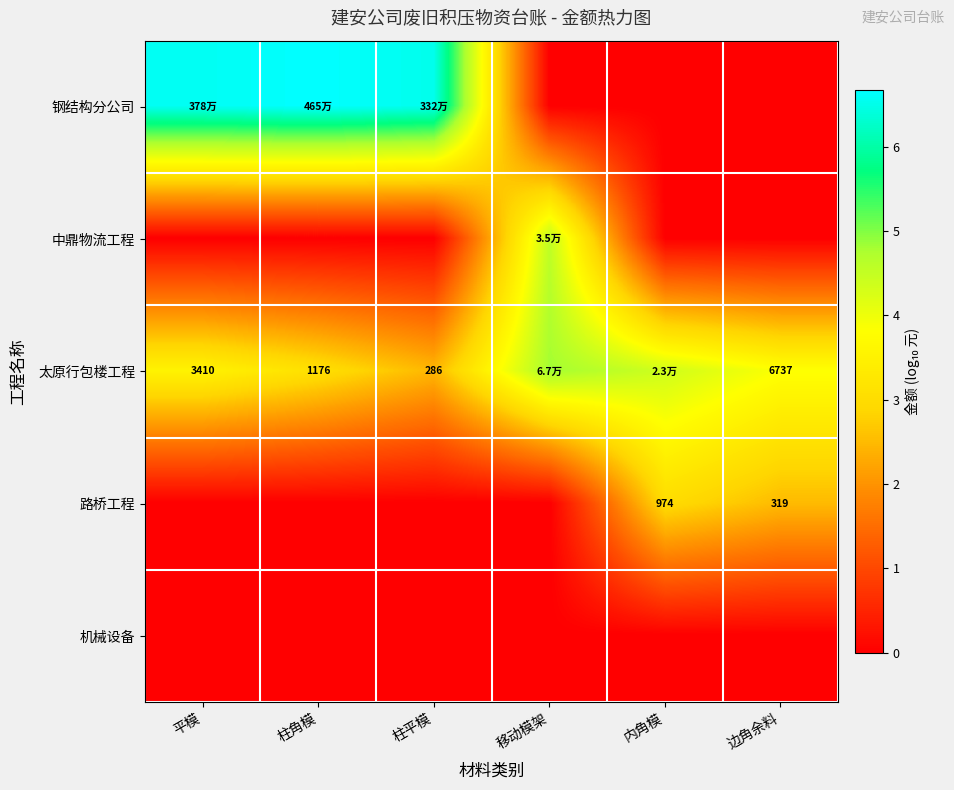

What is the average value of the 太原行包楼工程 series?

3.7